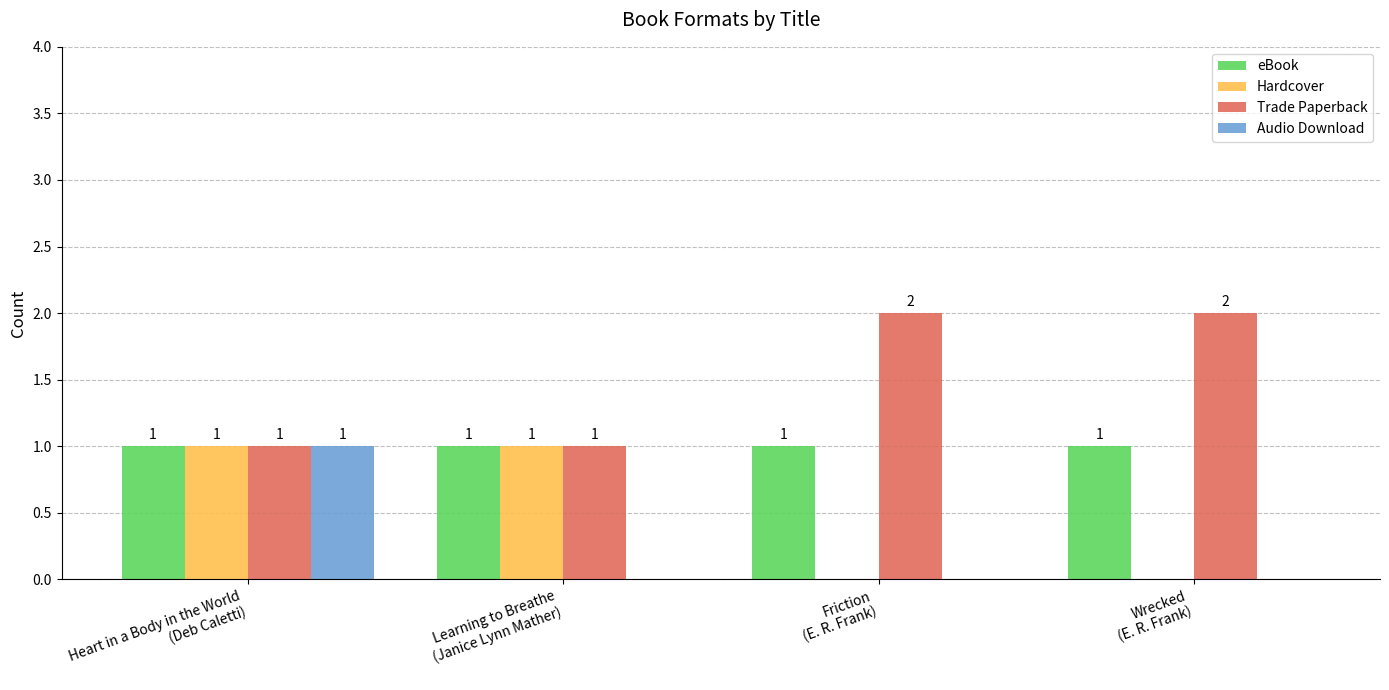

Which series has the largest total across all categories?

Trade Paperback